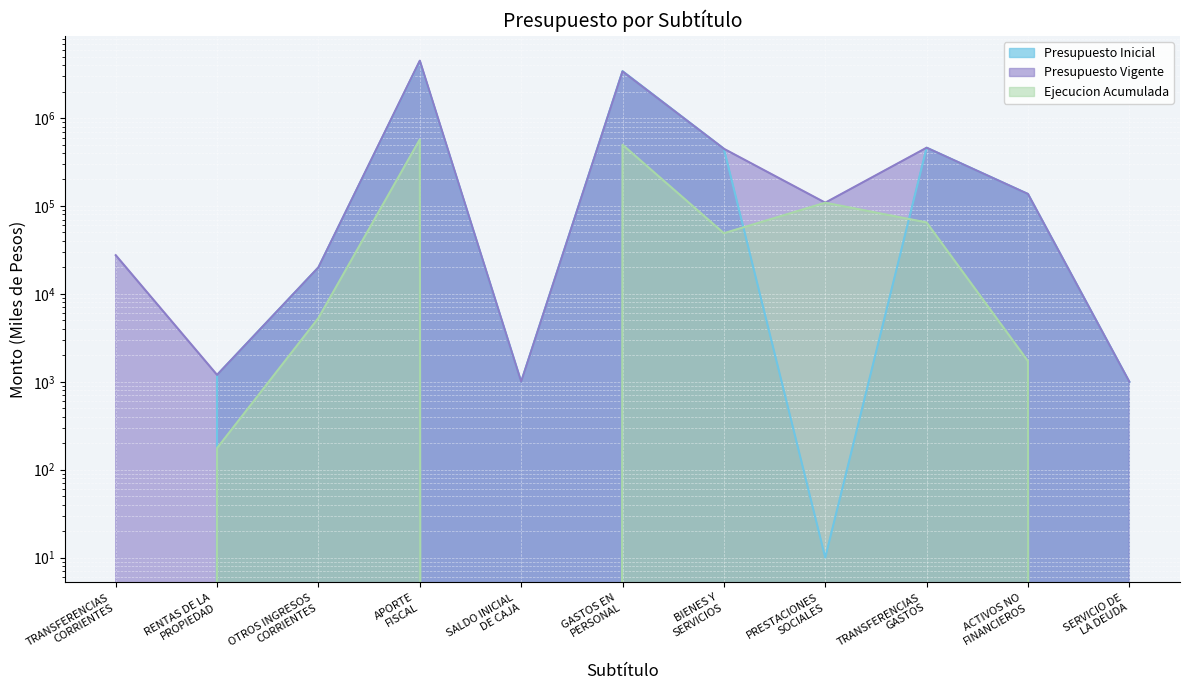

Reading right to left, what are all the values shown in this chart?

Presupuesto Inicial: 1000	136776	459648	10	446999	3411489	1000	4433705	20020	1197	0
Presupuesto Vigente: 1000	136776	459648	108908	446999	3388551	1000	4492139	20020	1197	27526
Ejecucion Acumulada: 0	1718	64936	108896	48948	496879	0	571106	5316	176	0